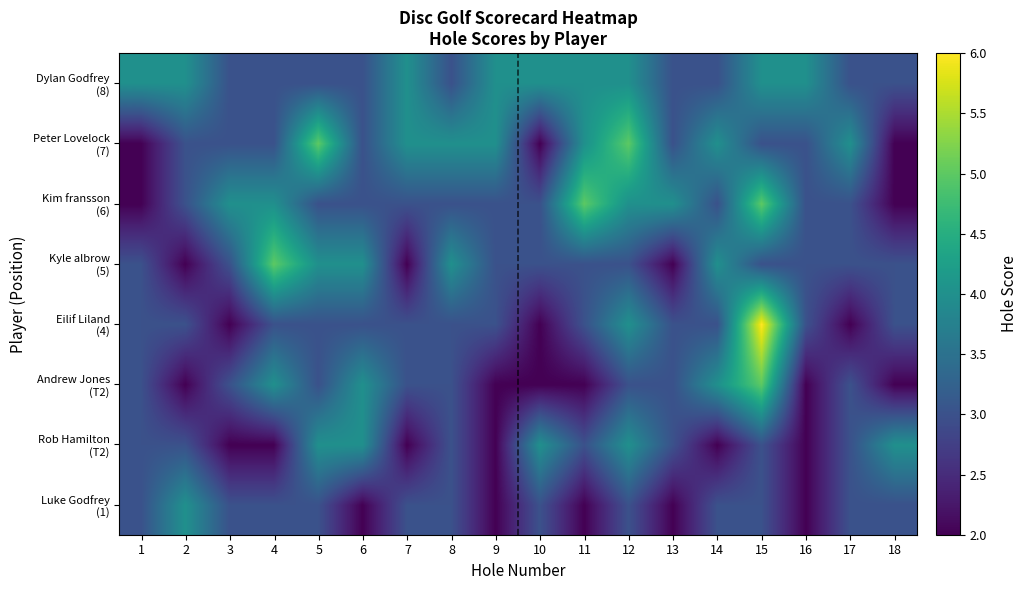

List the series in order of their peak value, highest first.

Eilif Liland (4), Andrew Jones (T2), Kyle albrow (5), Kim fransson (6), Peter Lovelock (7), Luke Godfrey (1), Rob Hamilton (T2), Dylan Godfrey (8)